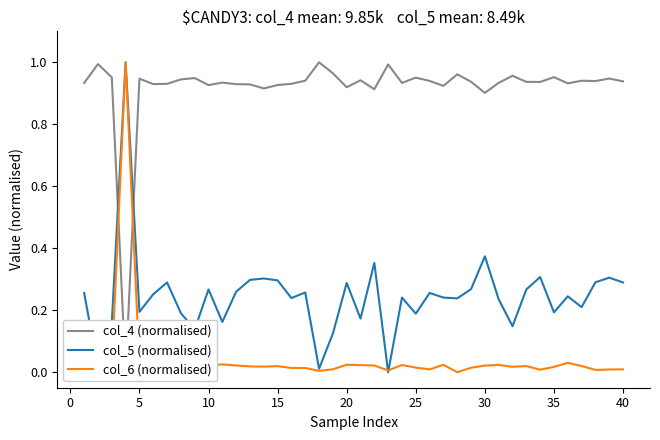

Is this an area chart (filled region under the line)?

No